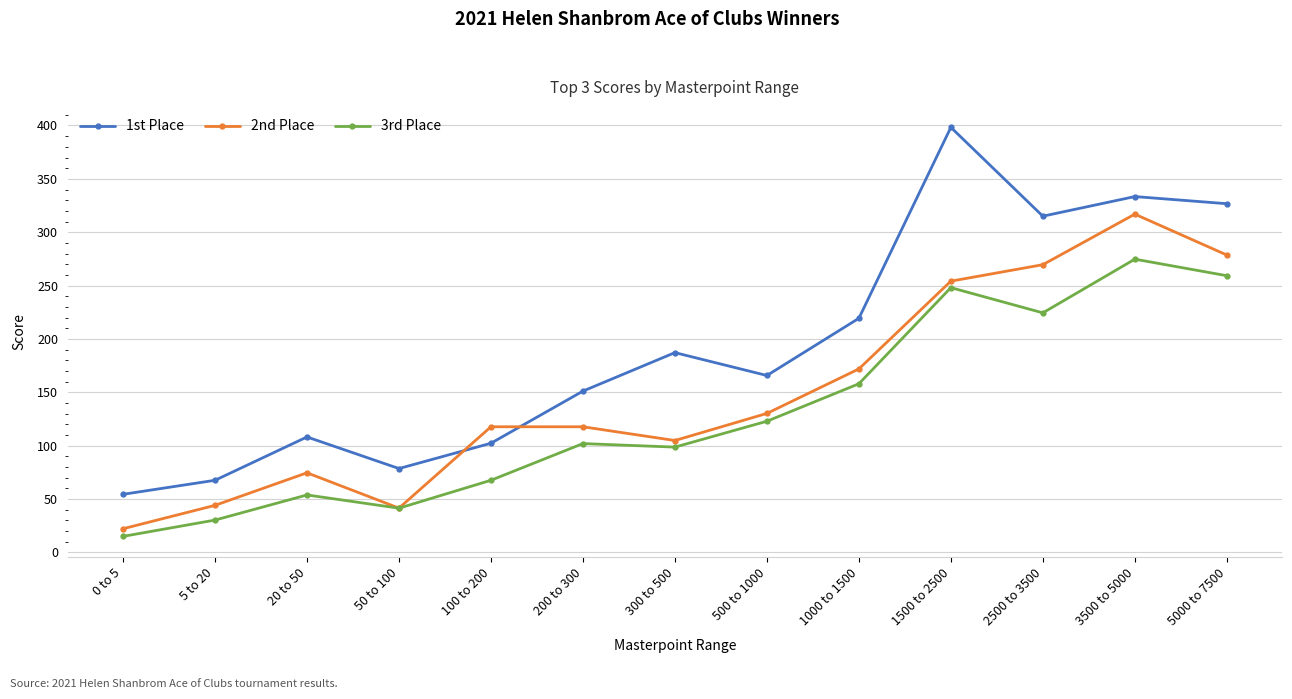

Rank the series at 1000 to 1500 from lowest to highest value.

3rd Place, 2nd Place, 1st Place